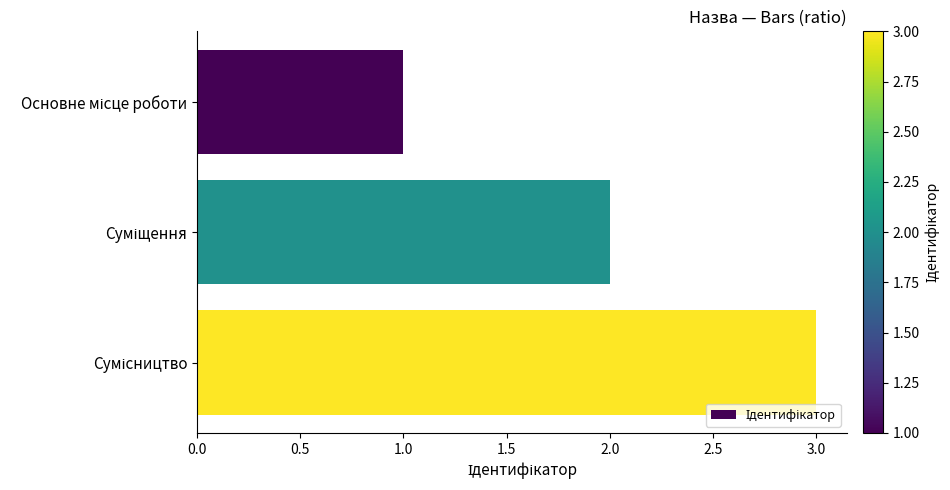

What is the greatest value displayed?

3